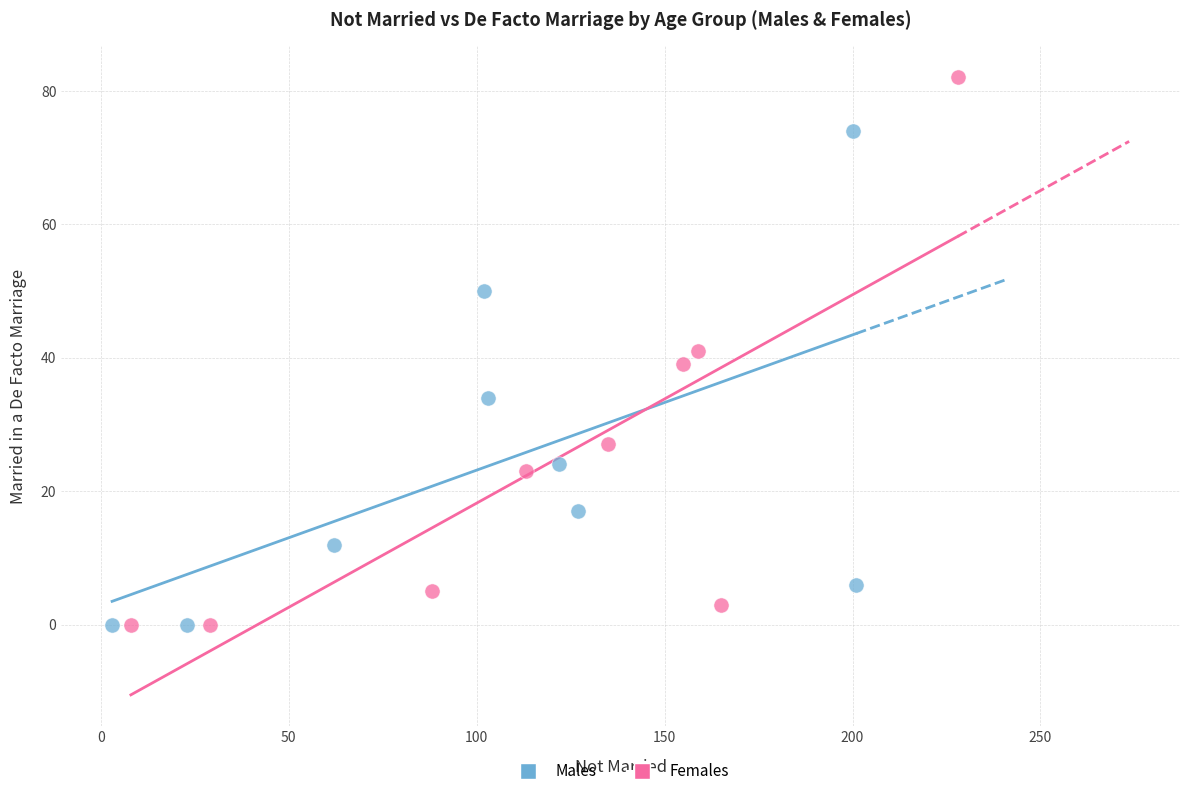

Which series has the largest Y range (max minus min)?

Females